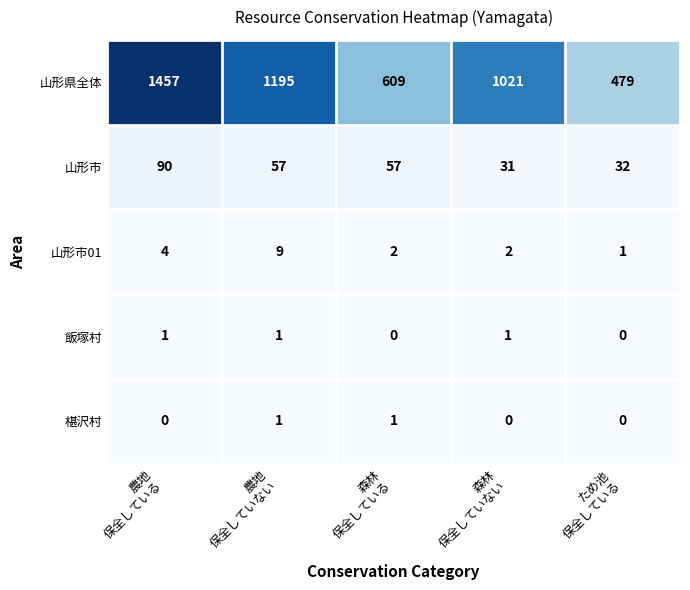

What is the highest value of the 山形市01 series?

9